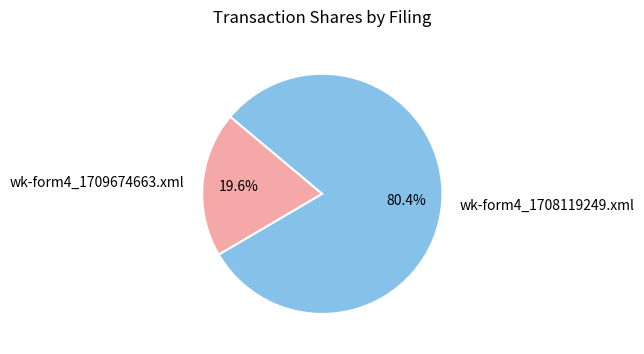

What percentage is NOT represented by wk-form4_1709674663.xml?

80.4%